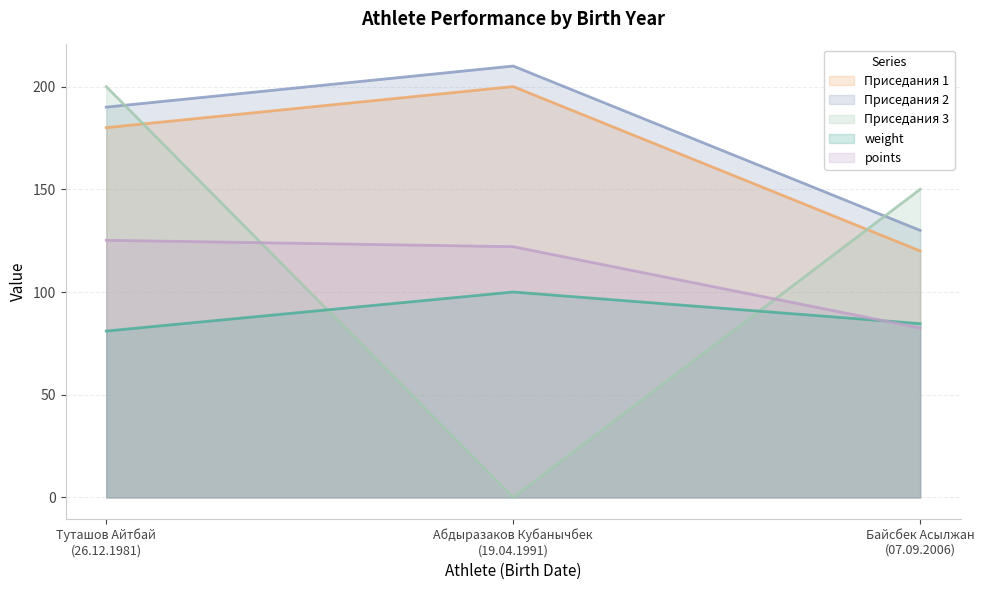

What is the difference between the maximum and minimum values in the Приседания 2 series?

80.0